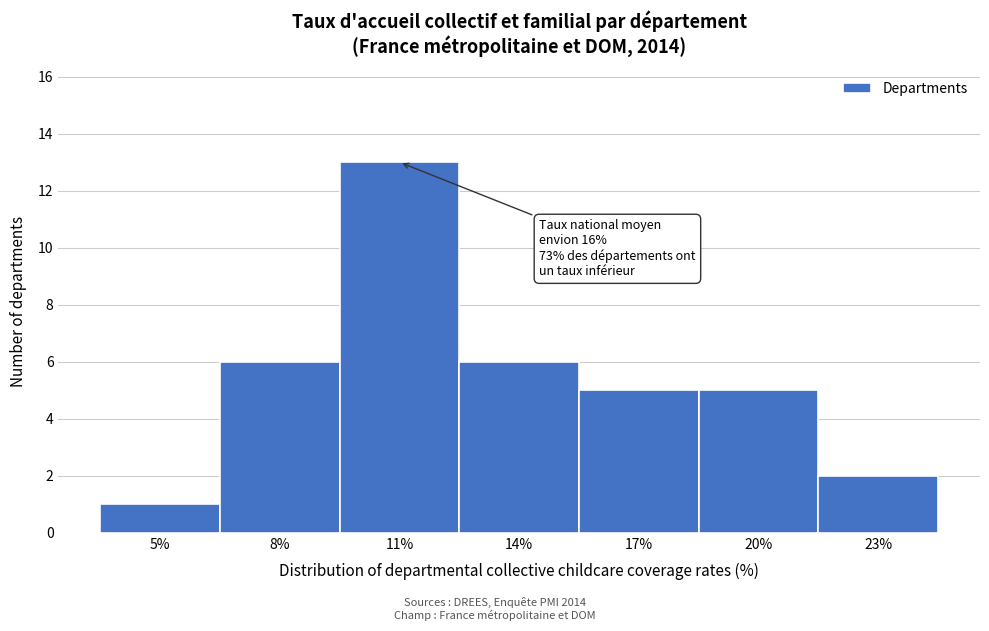

Reading left to right, extract all data points from this chart.

1	6	13	6	5	5	2